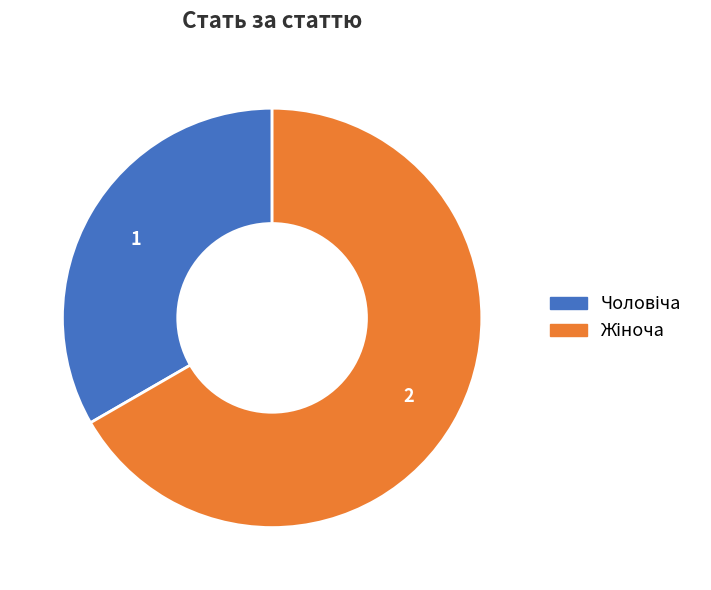

Does any single category account for the majority?

Yes